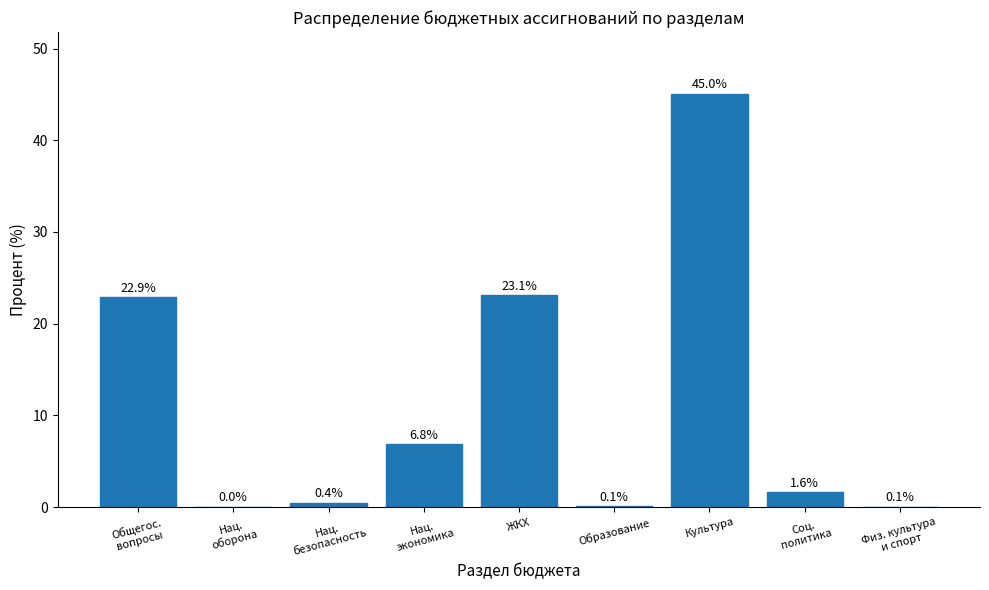

What is the average value?

11.1